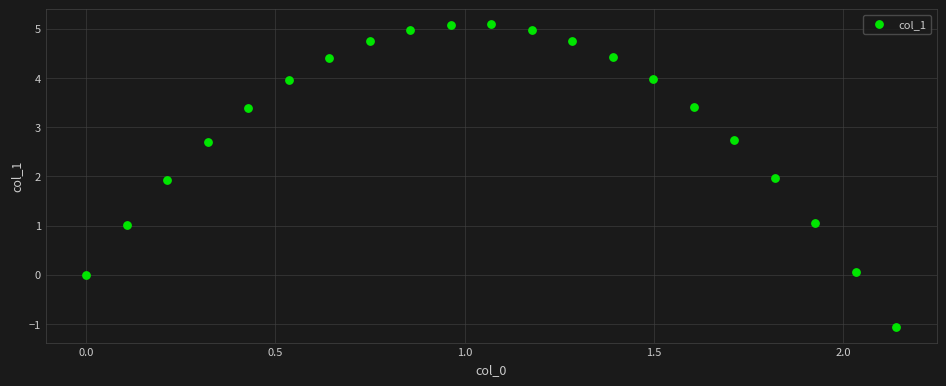

What is the range of X values (max minus min)?

2.1